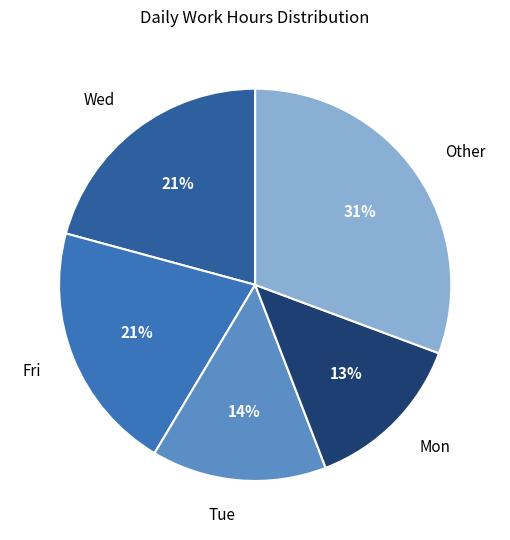

Do Tue and Wed together represent more than half of the pie?

No